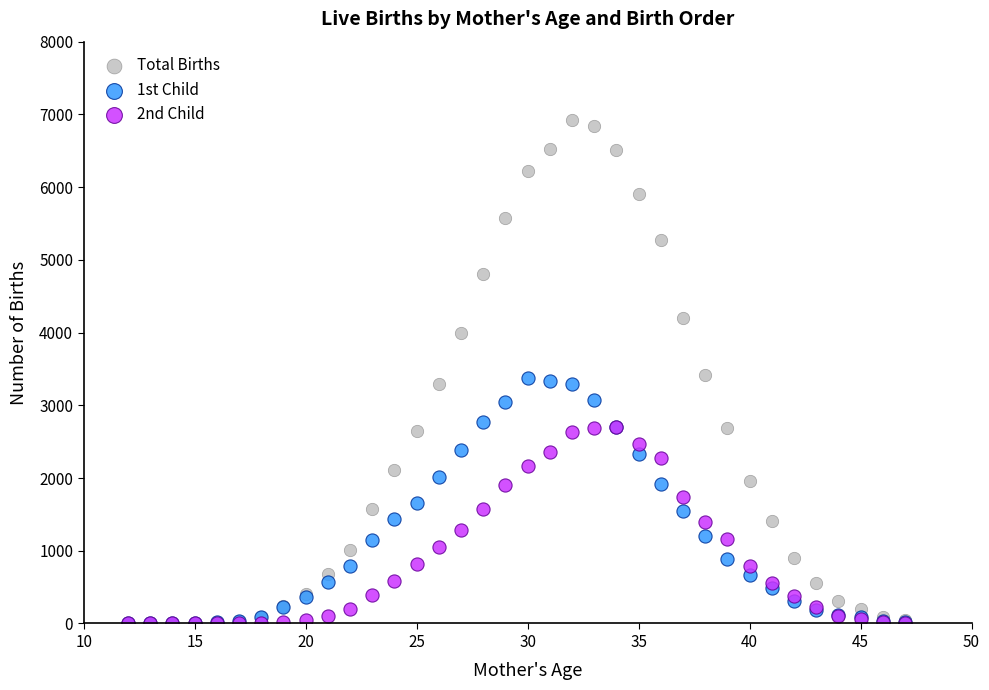

Which series has the widest spread of Y values?

Total Births